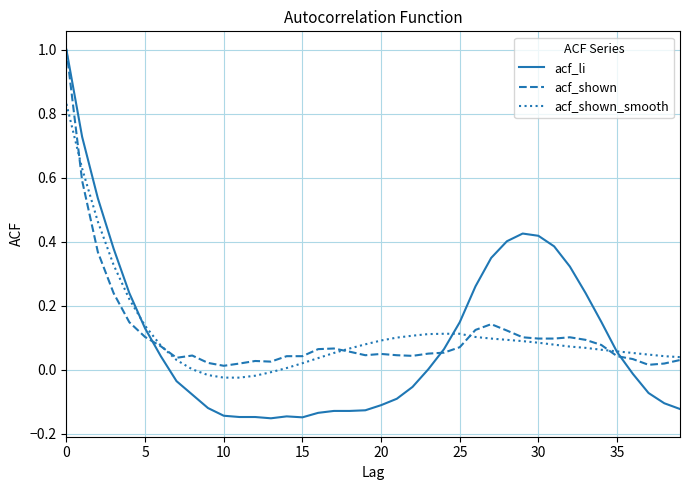

Which series has the largest range (max minus min)?

acf_li